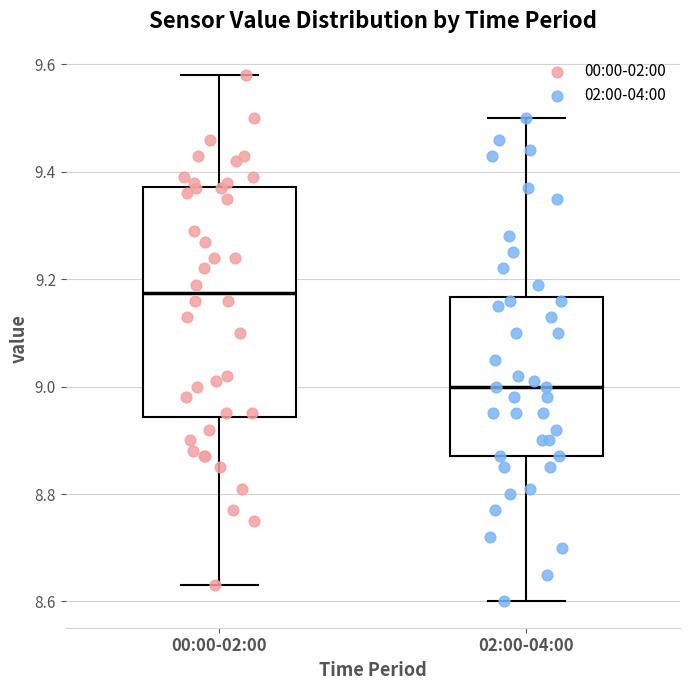

Which box has the highest median line?

00:00-02:00